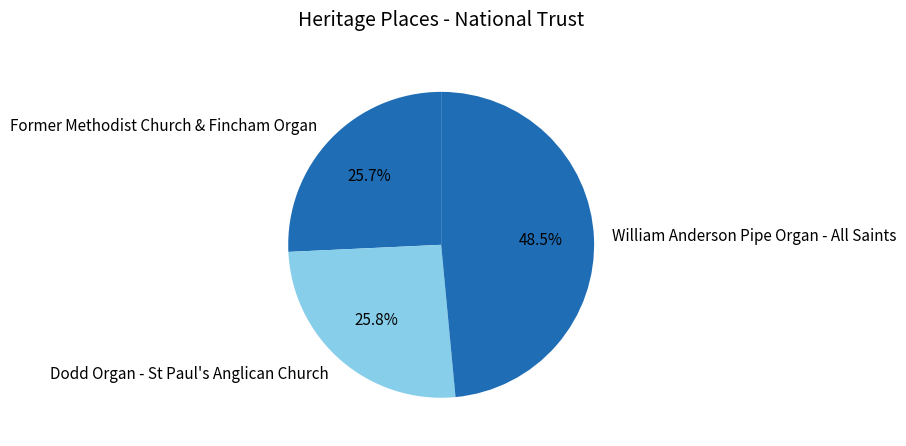

How many slices are in this pie chart?

3